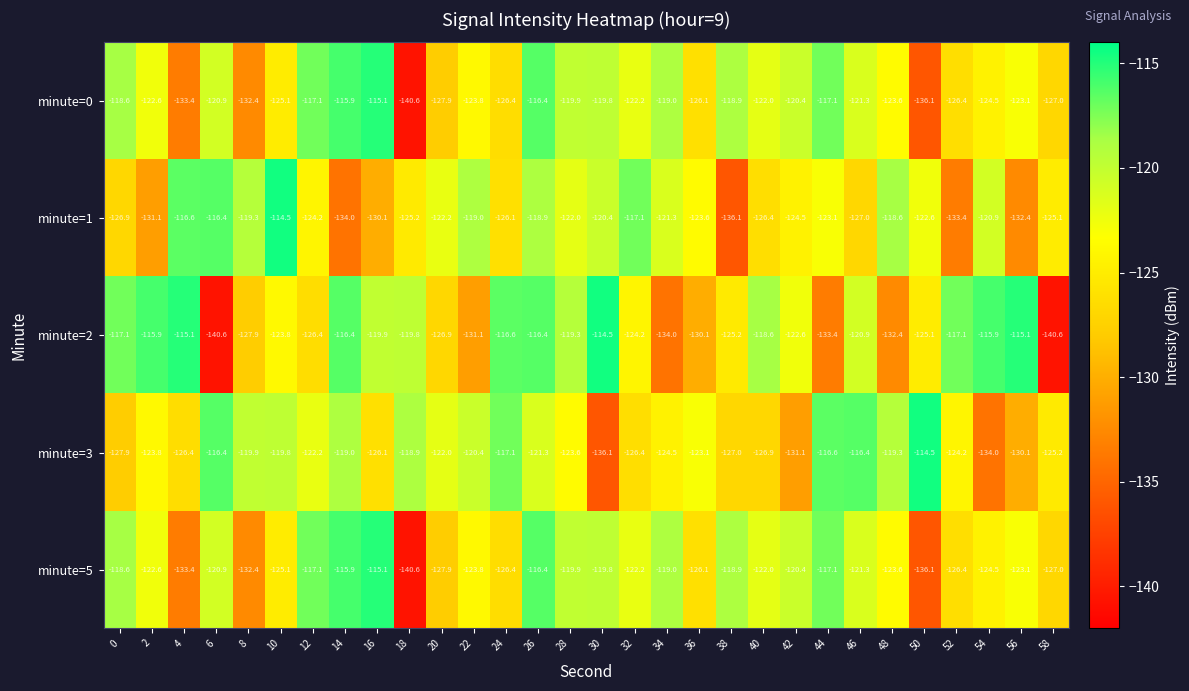

What is the spread (max minus min) of values at 34?

15.0